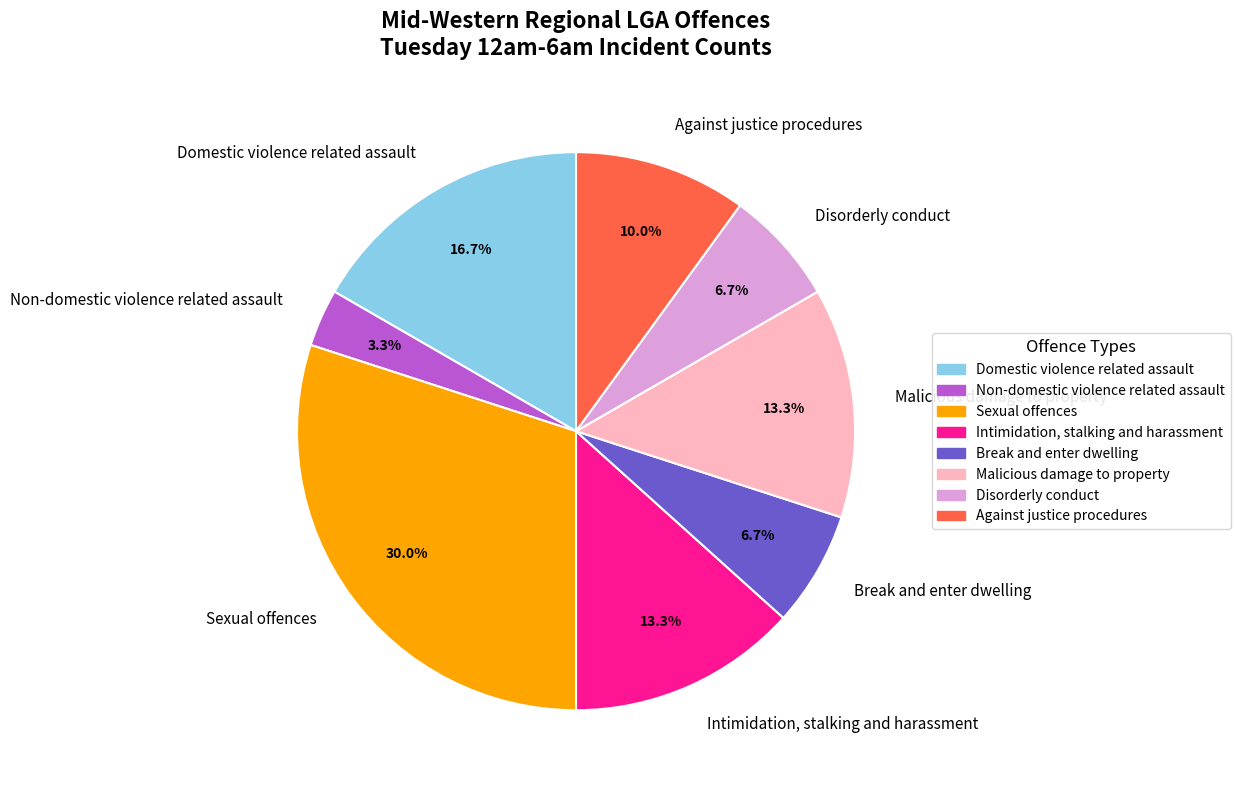

Which slice is the largest?

Sexual offences